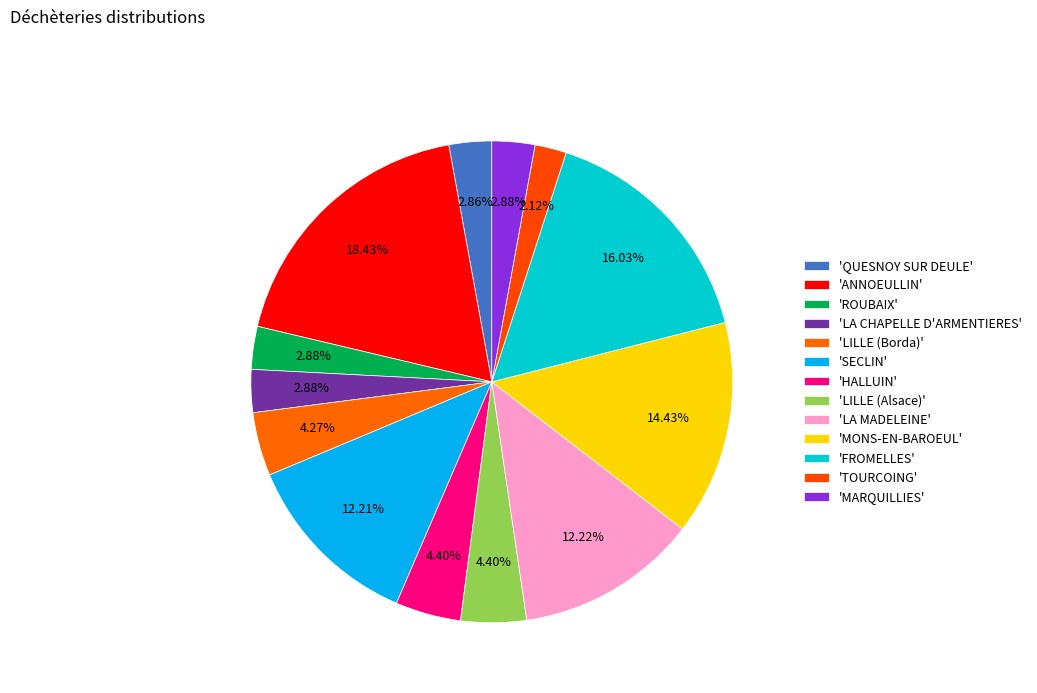

How many segments does this pie chart have?

13